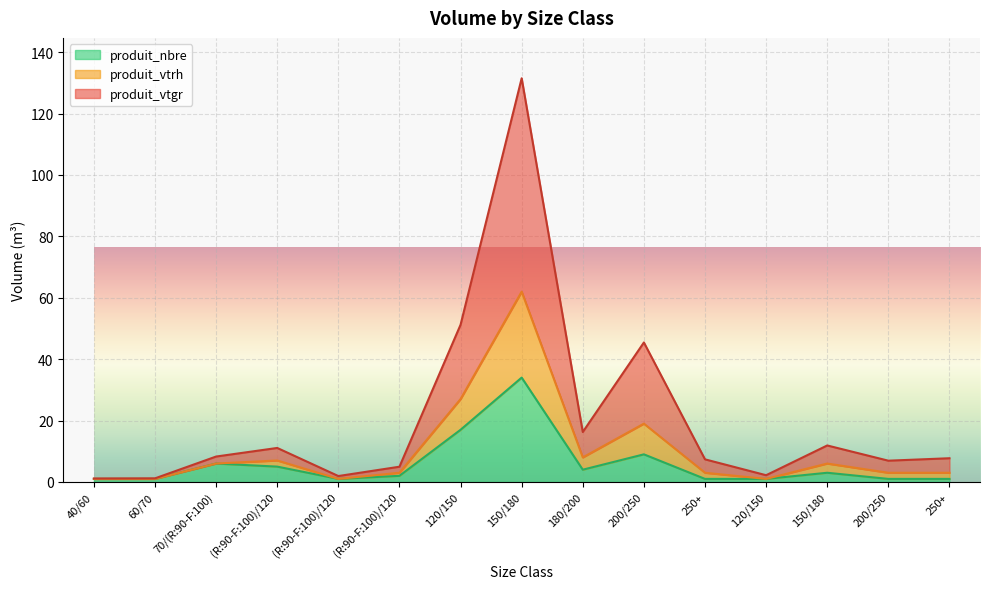

True or false: produit_vtrh and produit_nbre cross at least once.

False